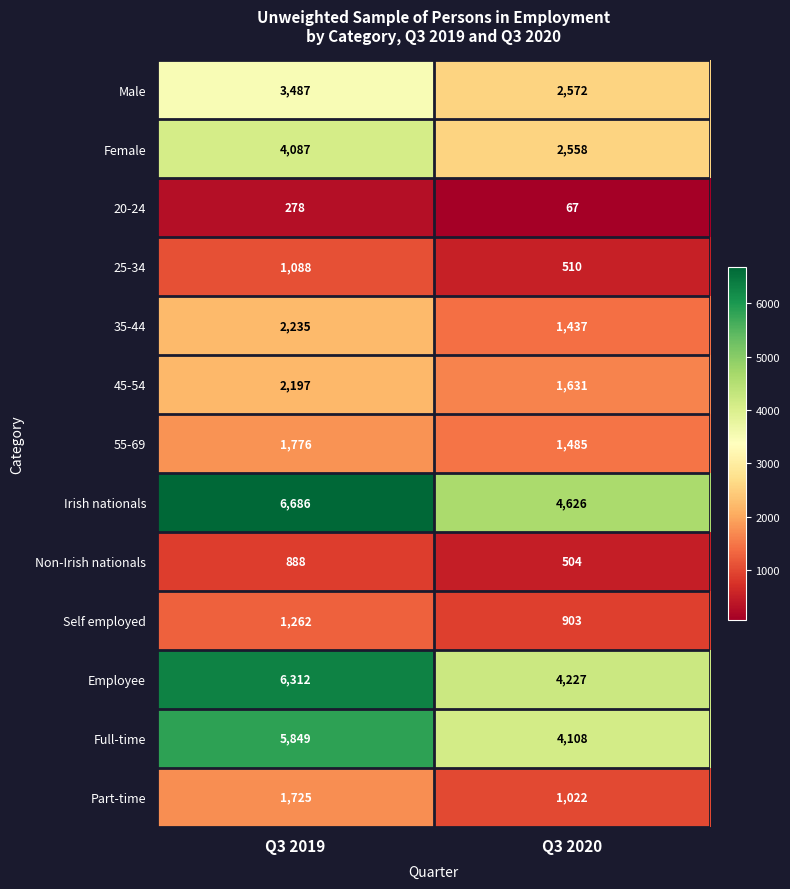

Which series changed the most between Q3 2019 and Q3 2020?

Employee